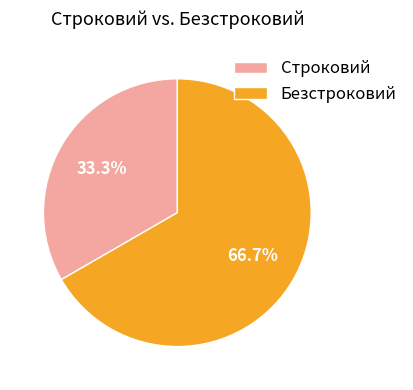

How much of the chart is everything except Строковий?

66.7%